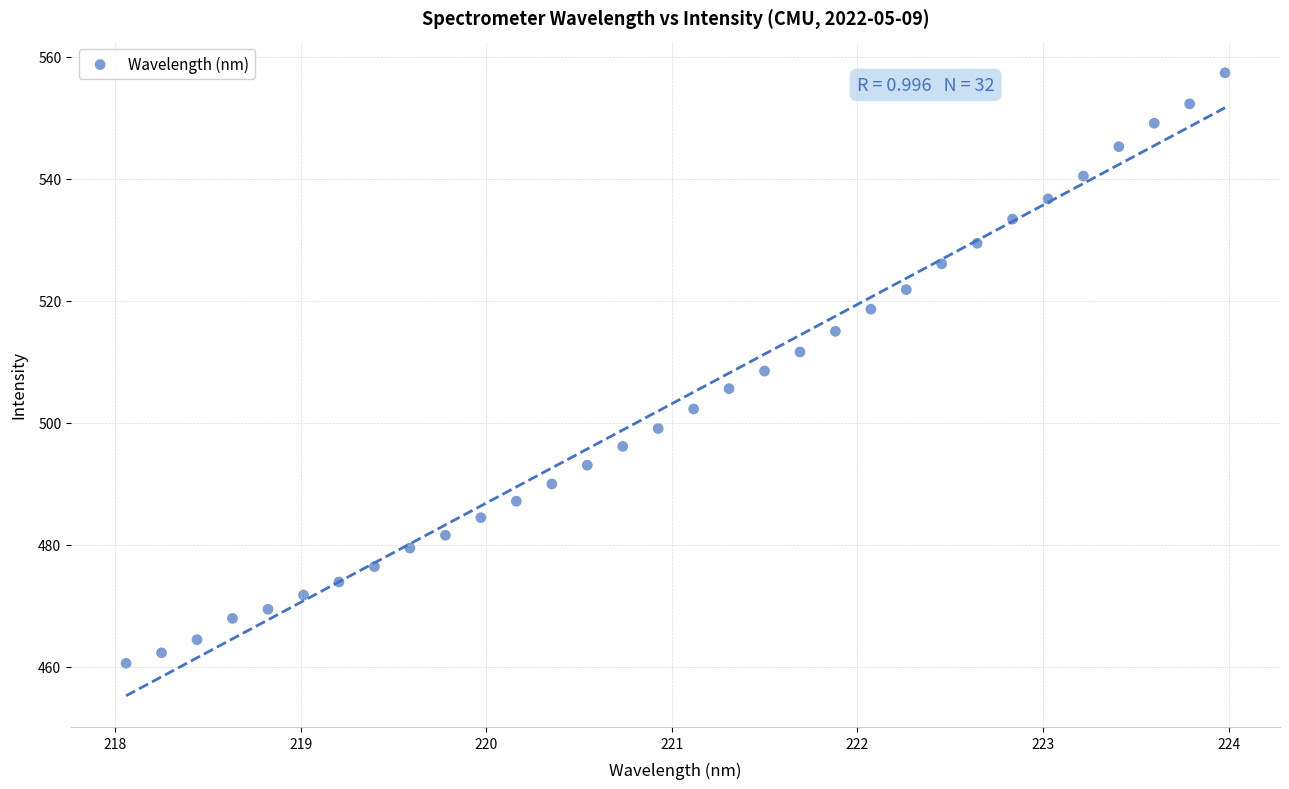

What is the range of X values (max minus min)?

5.9